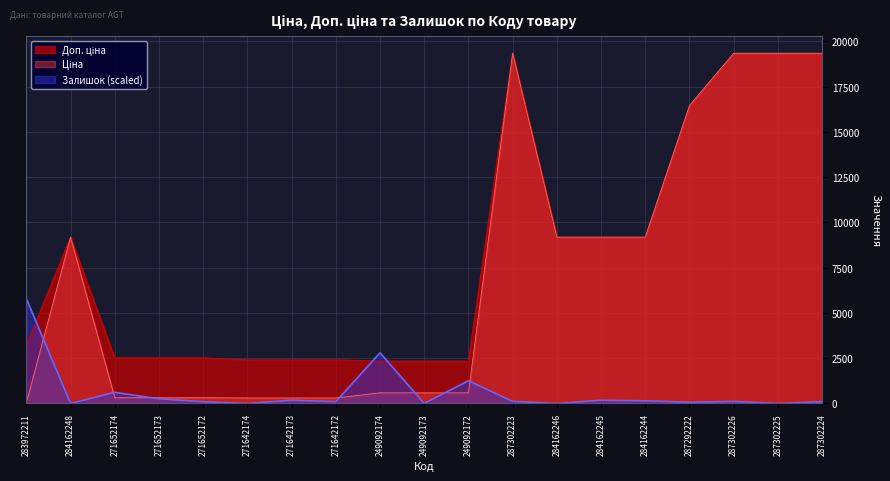

Which series has the widest spread of values?

Ціна